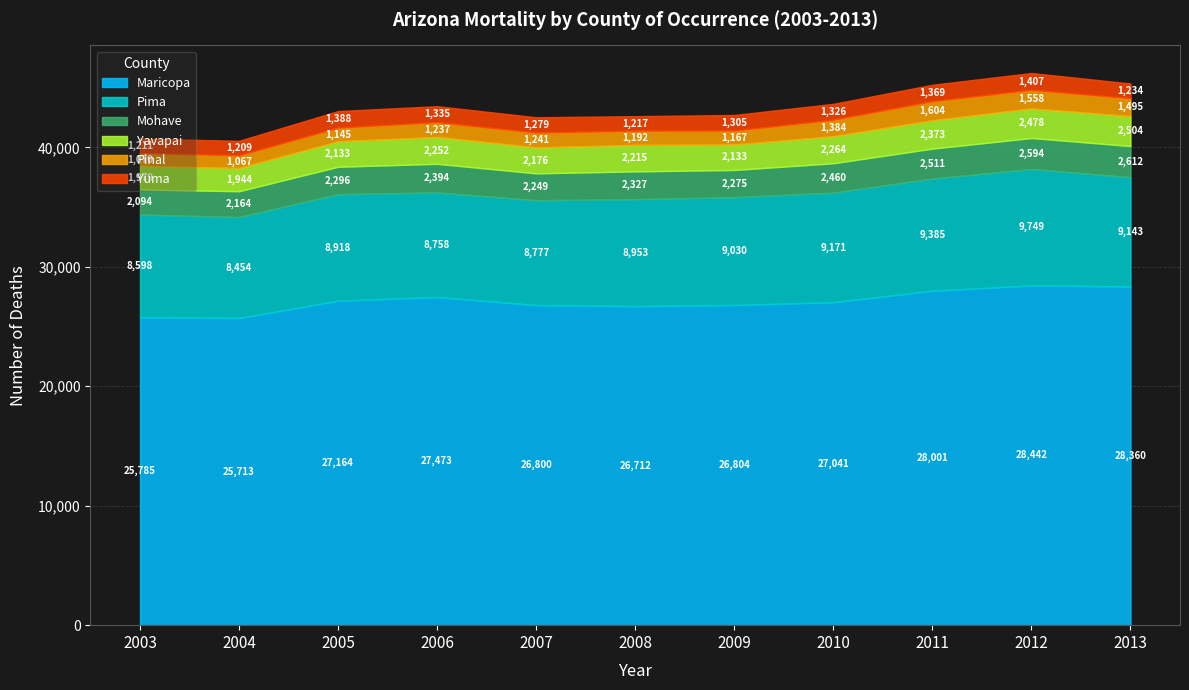

The value of Pima at 2010 is 9171. True or false?

True